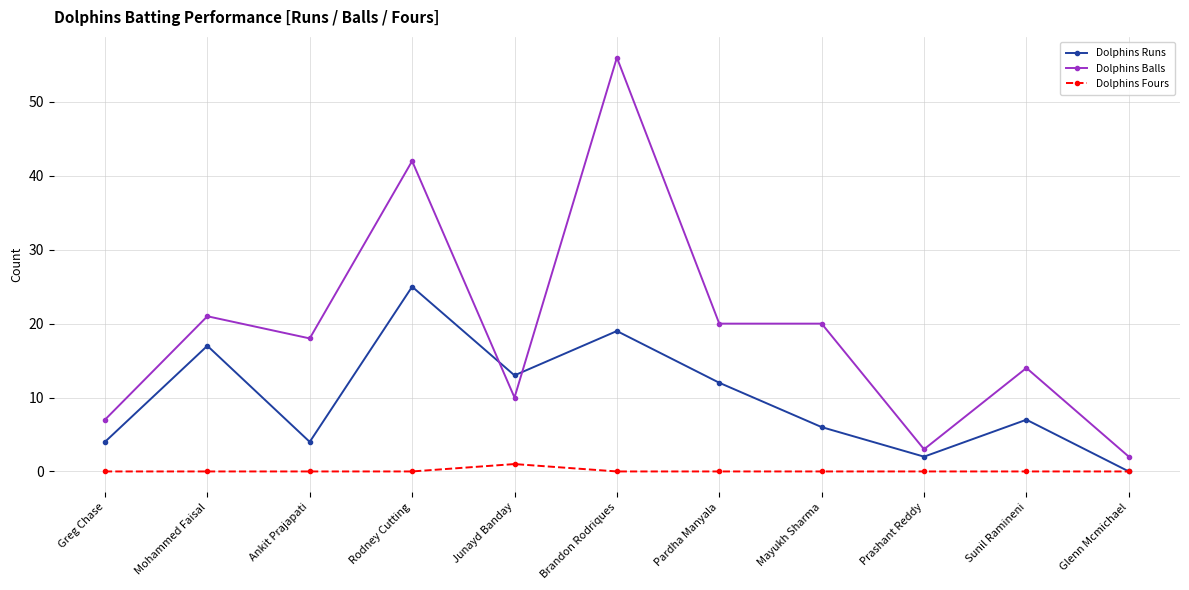

The value of Dolphins Balls at Sunil Ramineni is 14. True or false?

True